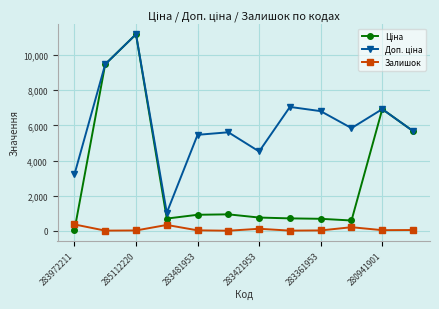

Count the number of categories in the chart.

12